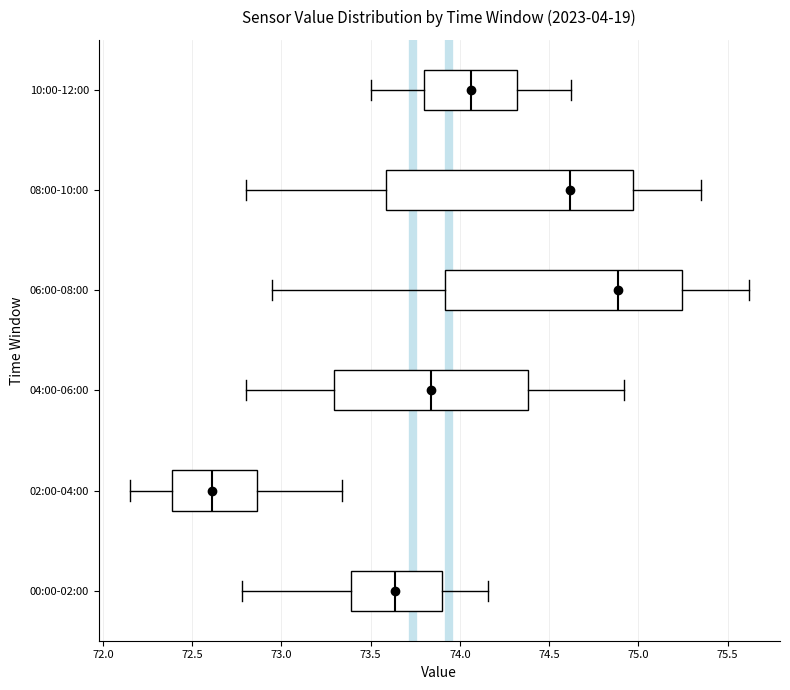

Reading bottom to top, read every box against the x-axis: the position of its median line, the range the box covers, and the ends of its whiskers. The values are not printed on the chart, so give them approximately, as read against the axis.

00:00-02:00: median 73.65, box 73.40 to 73.90, whiskers 72.80 to 74.15
02:00-04:00: median 72.60, box 72.40 to 72.85, whiskers 72.15 to 73.35
04:00-06:00: median 73.85, box 73.30 to 74.40, whiskers 72.80 to 74.90
06:00-08:00: median 74.90, box 73.90 to 75.25, whiskers 72.95 to 75.60
08:00-10:00: median 74.60, box 73.60 to 74.95, whiskers 72.80 to 75.35
10:00-12:00: median 74.05, box 73.80 to 74.30, whiskers 73.50 to 74.60